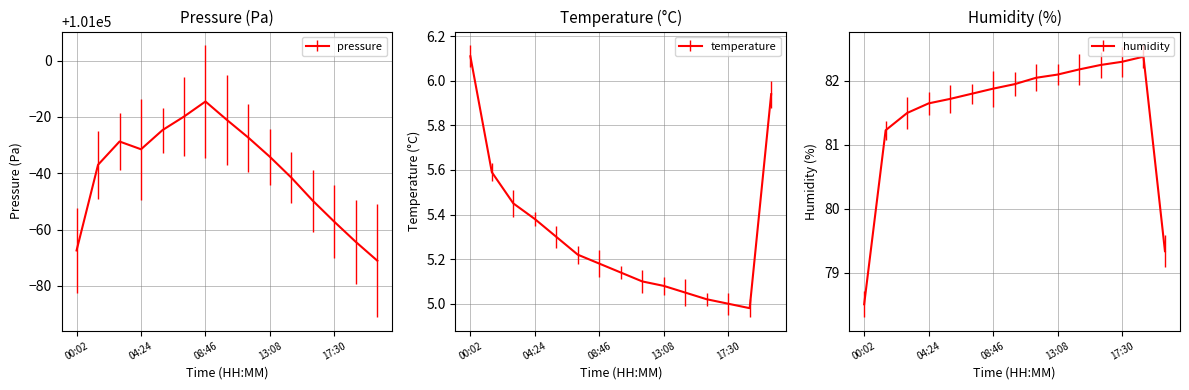

True or false: temperature has more than 0 interior local peaks.

False